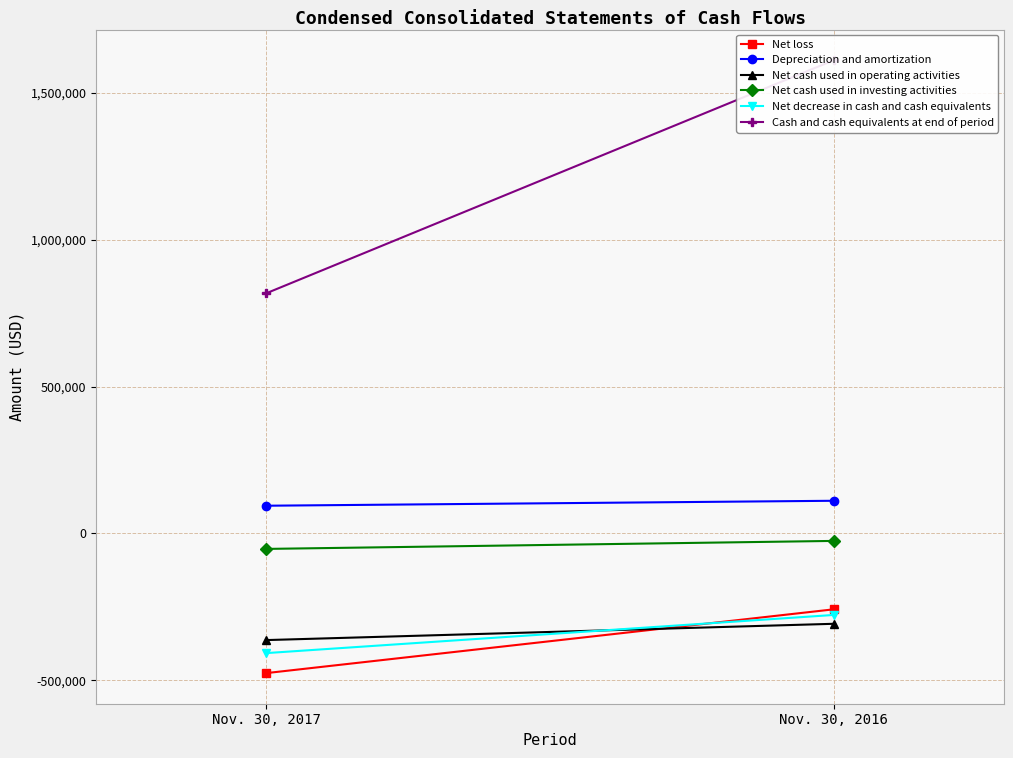

What is the total value across all series at Nov. 30, 2016?

852192